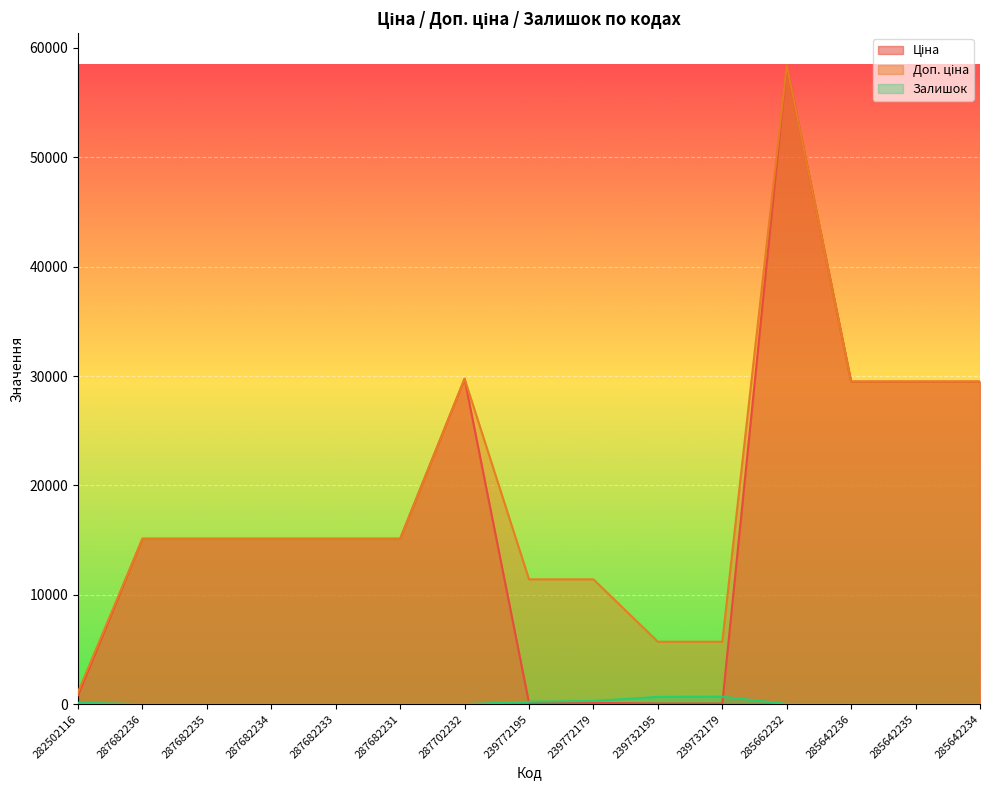

Where is the first local maximum for Доп. ціна?

287702232